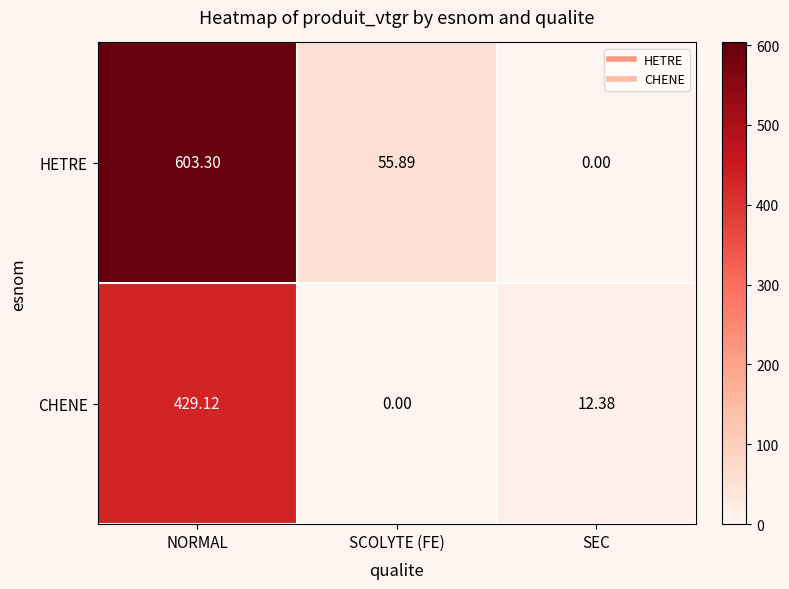

List the series in order of their overall mean, highest first.

HETRE, CHENE